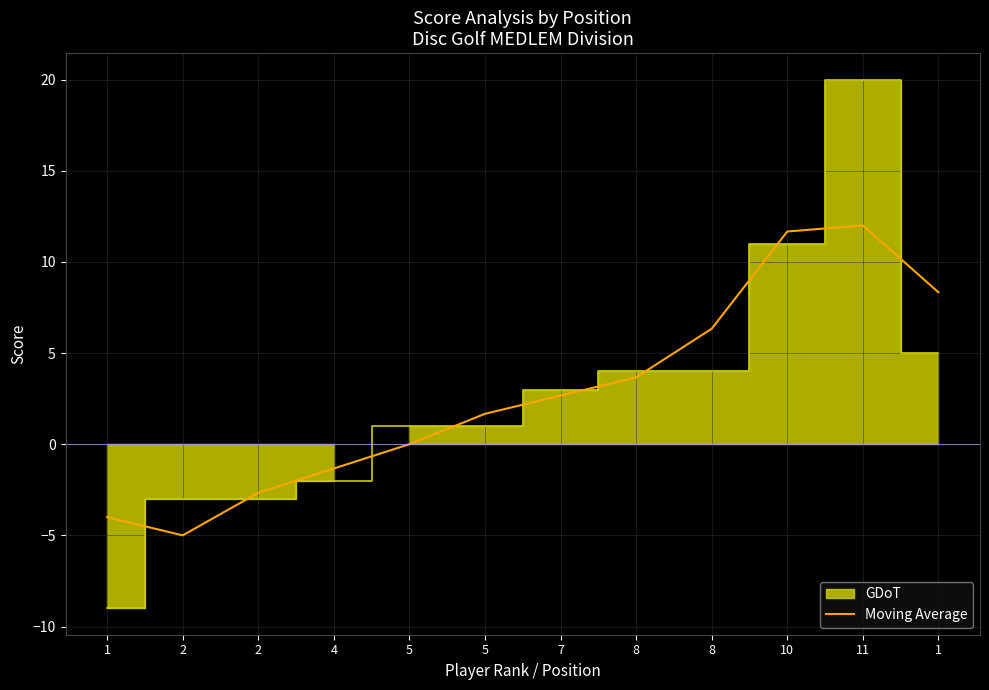

Reading left to right, what are all the values shown in this chart?

1=-4.0	2=-5.0	2=-2.7	4=-1.3	5=0.0	5=1.7	7=2.7	8=3.7	8=6.3	10=11.7	11=12.0	1=8.3